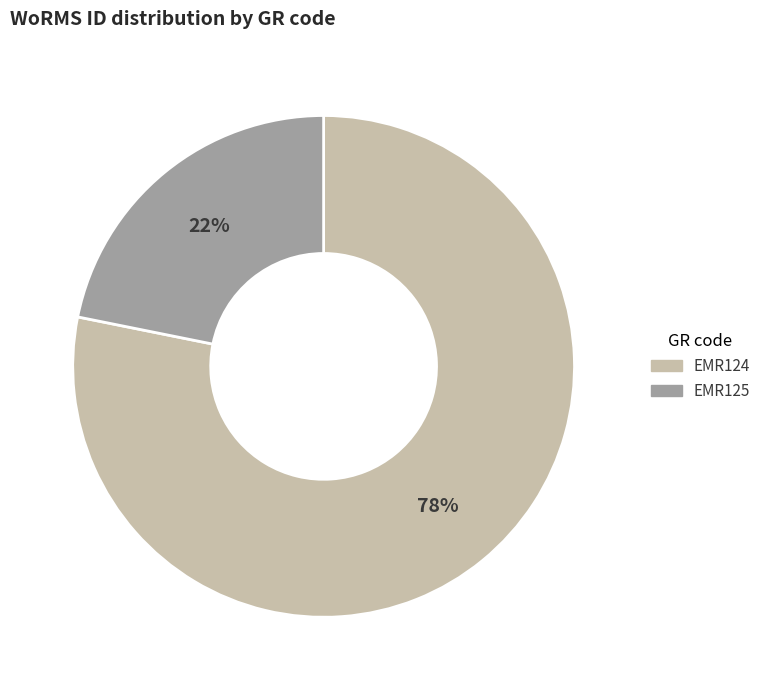

Combined, do EMR125 and EMR124 account for over 50%?

Yes